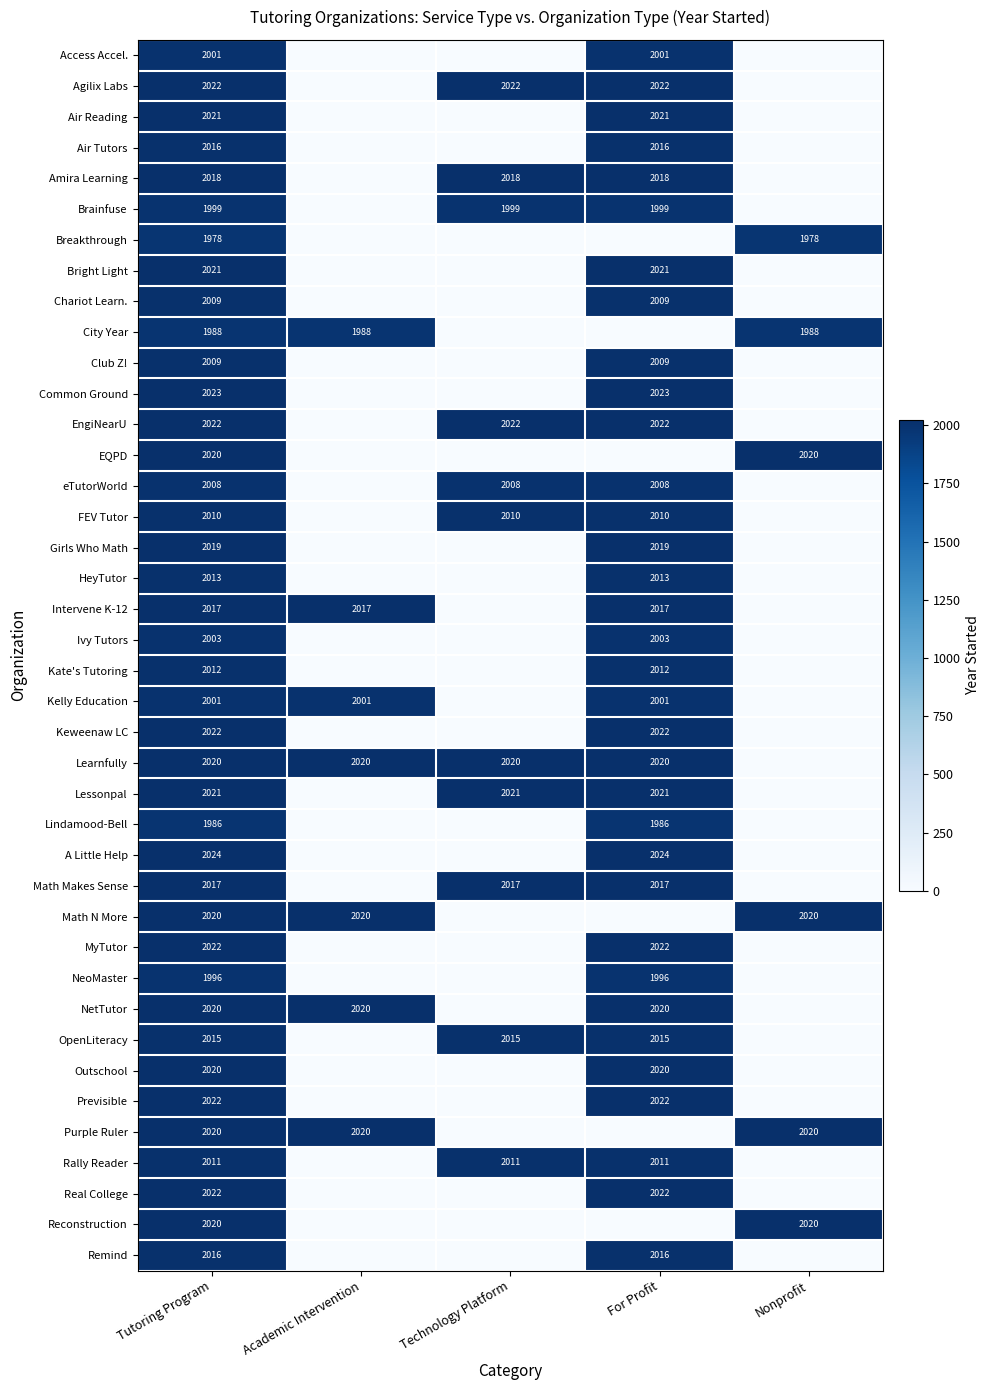

The City Year series shows 1988 at Nonprofit. True or false?

True